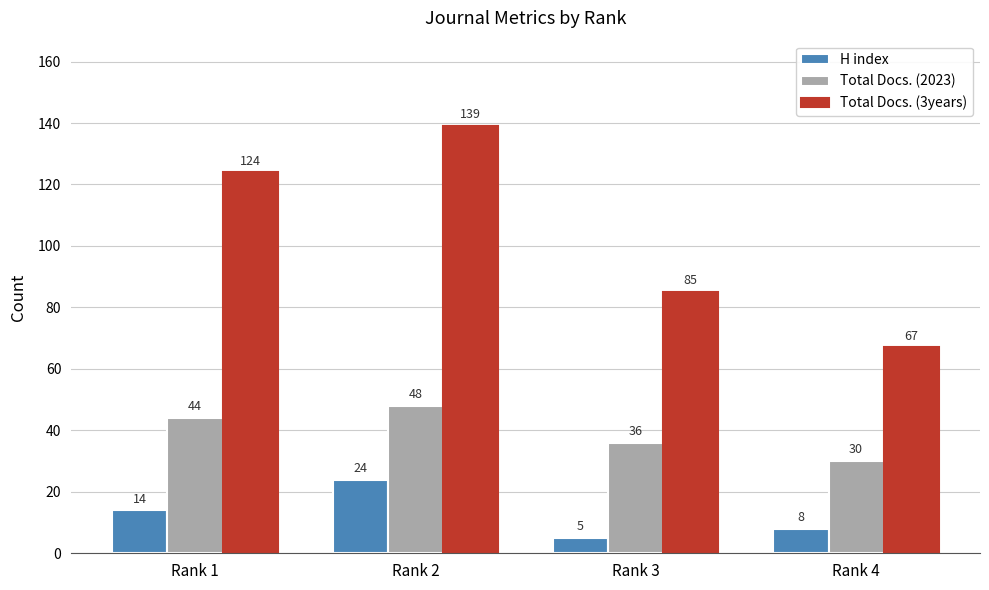

What are all the series names shown in the legend?

H index, Total Docs. (2023), Total Docs. (3years)